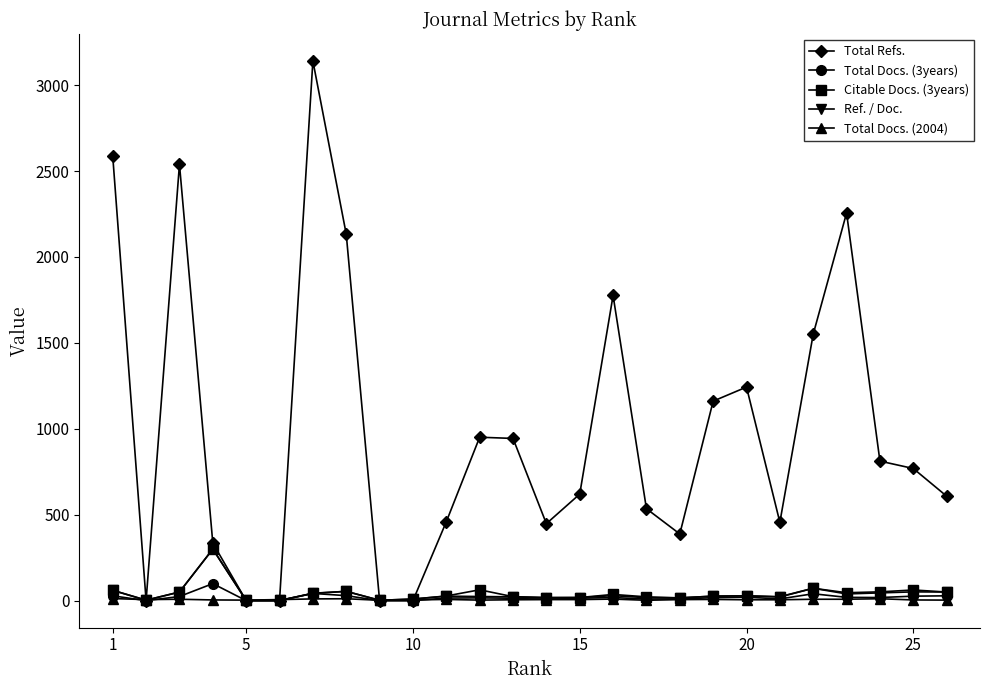

Which series has the widest spread of values?

Total Refs.